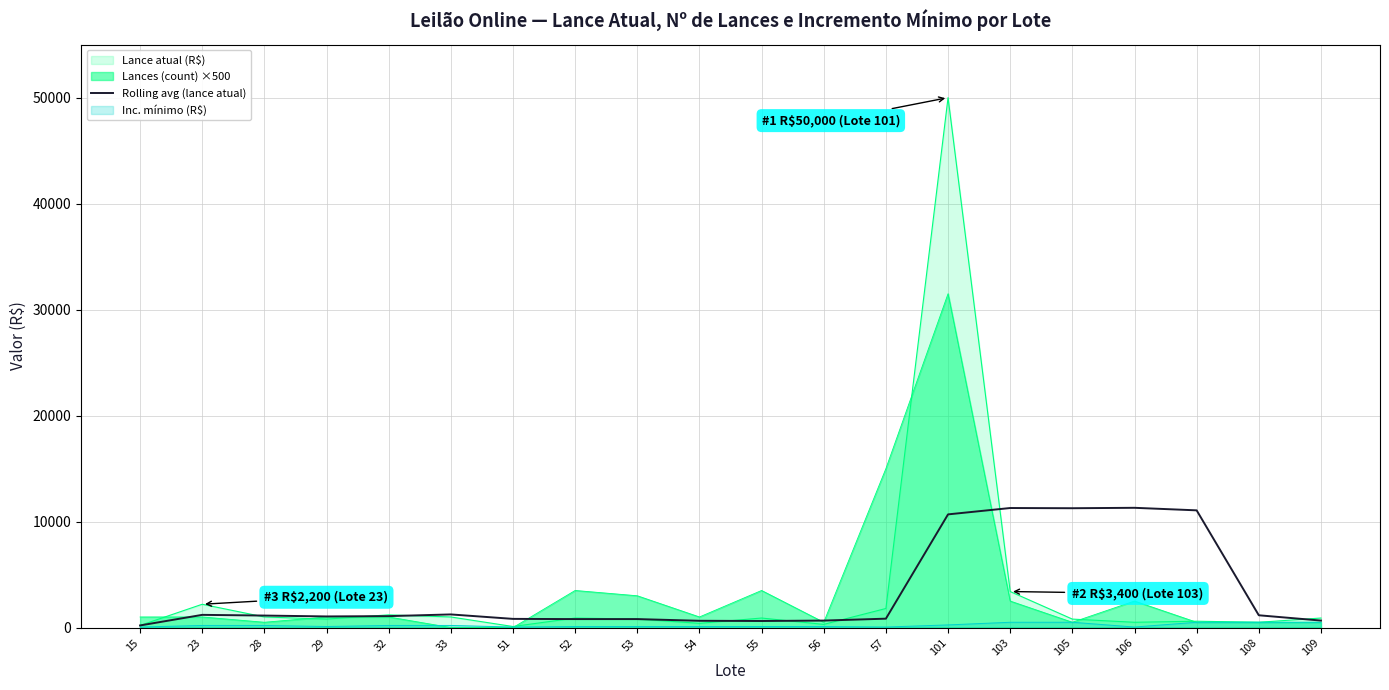

The chart shows a value of 1133.3 at 28. True or false?

True